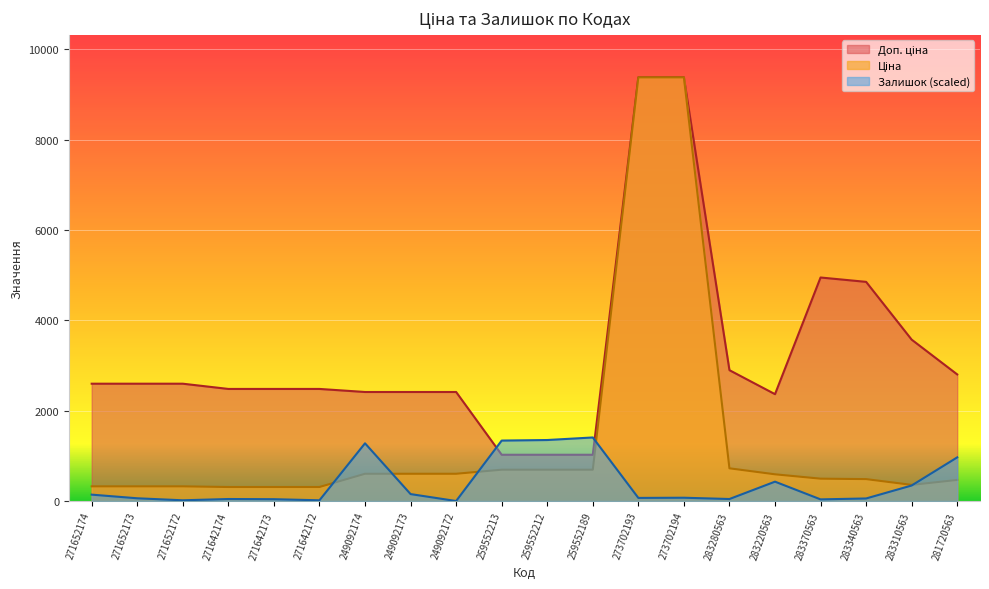

What position from the left is 283340563?

18